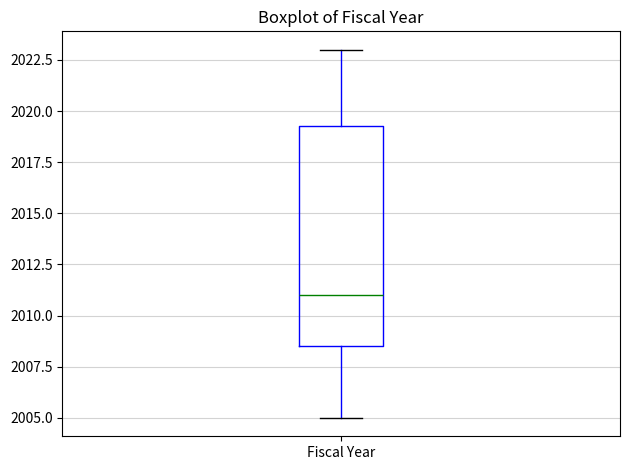

Where is the upper edge of the box for Fiscal Year on the y-axis? The values are not printed on the chart, so give them approximately, as read against the axis.

2019.5